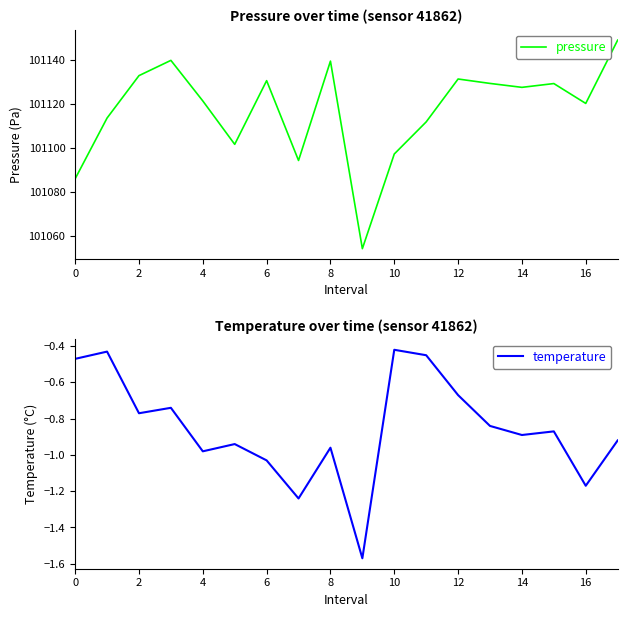

Which series changed the most between 10 and 17?

pressure